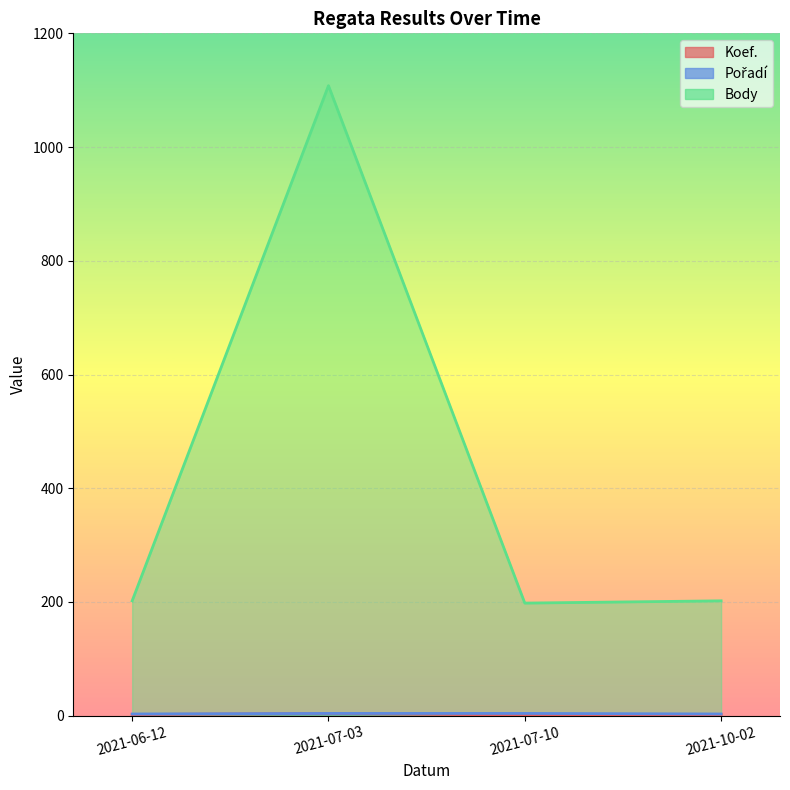

Which series changed the most between 2021-06-12 and 2021-07-03?

Body